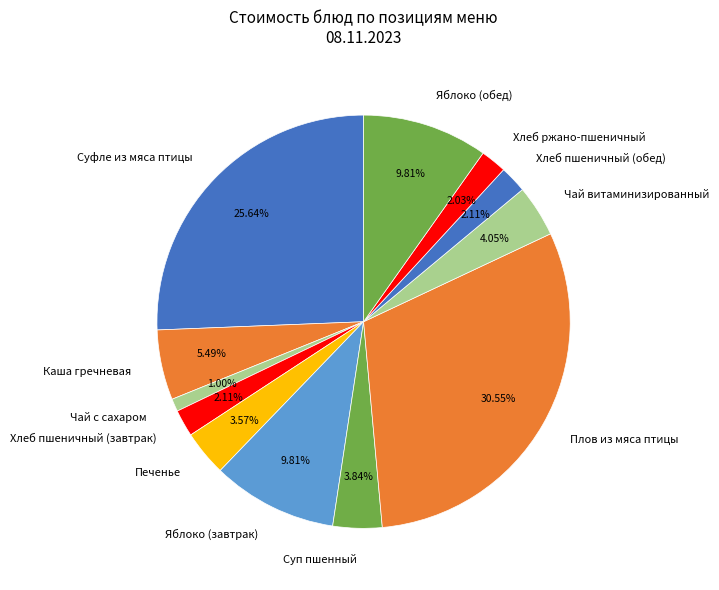

What is the ratio of the value at Суфле из мяса птицы to the value at Хлеб пшеничный (обед)?

12.2